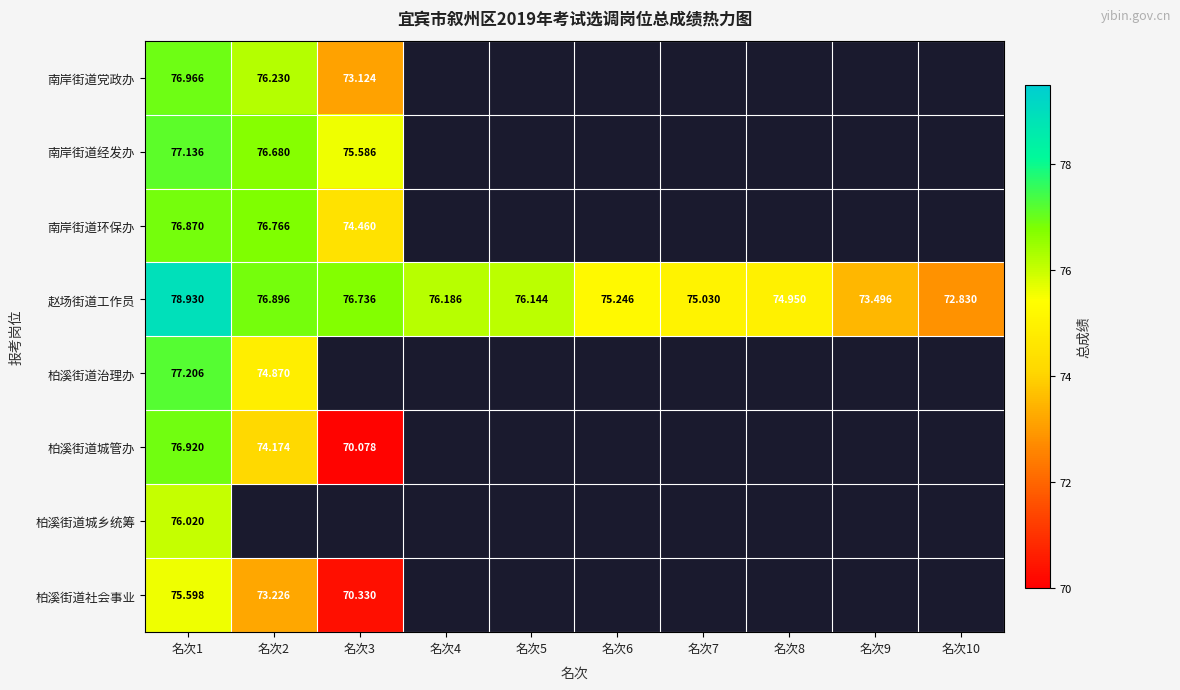

At which category does the chart reach its peak across all series?

名次1